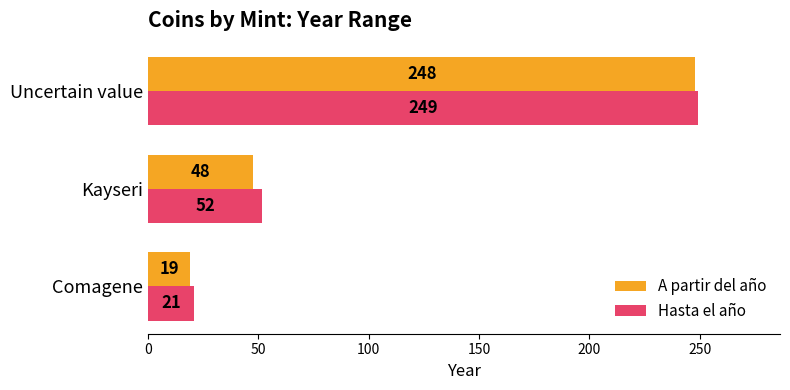

What value does the Hasta el año series have at Kayseri?

51.7